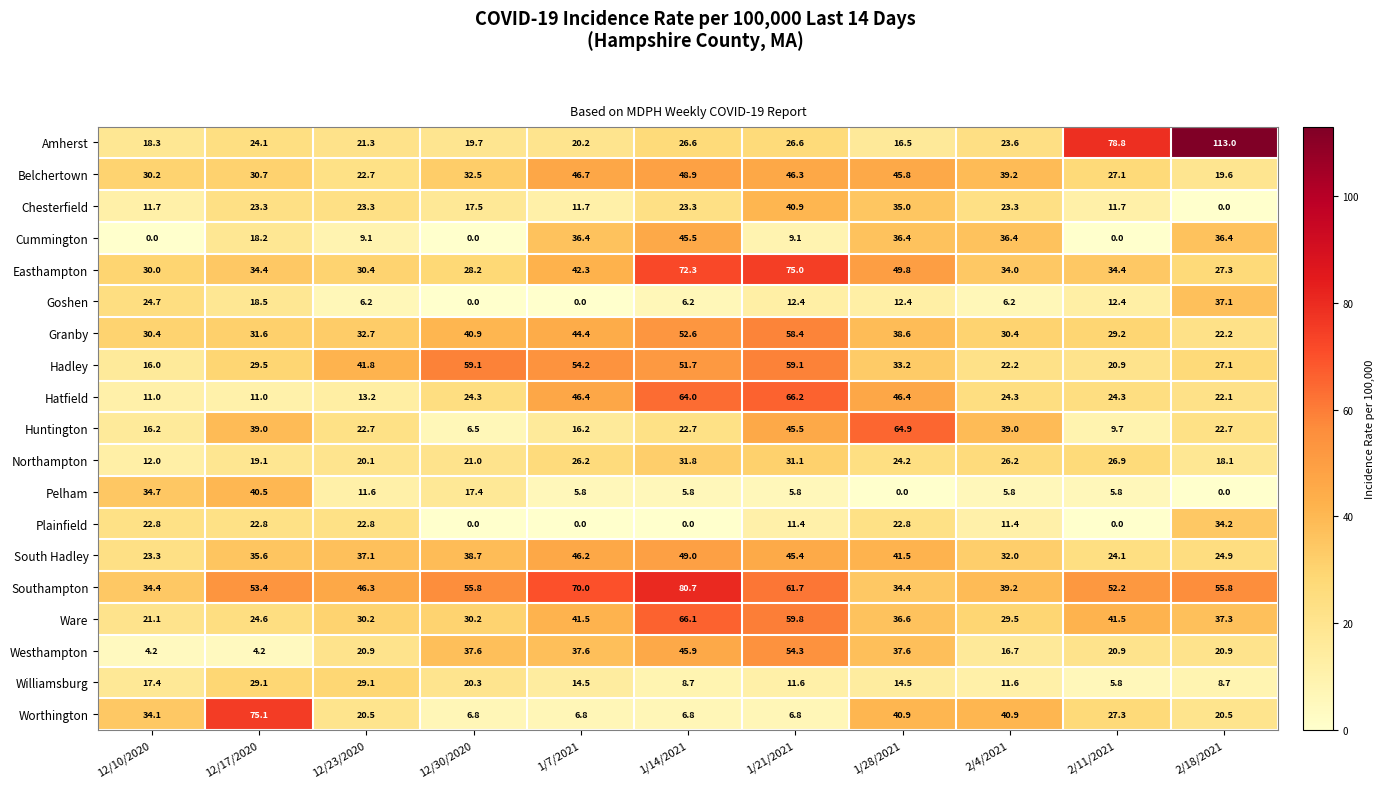

Which category has the highest value in the Northampton series?

1/14/2021